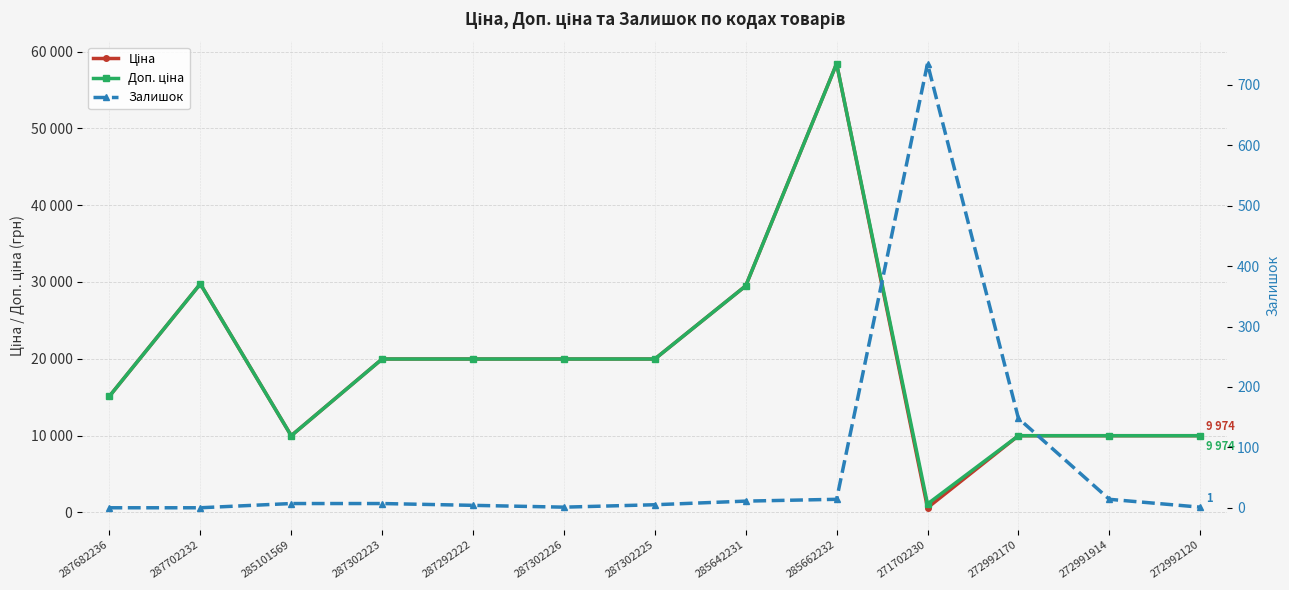

Is the value of Ціна at 287682236 greater than the value of Залишок at 272991914?

Yes